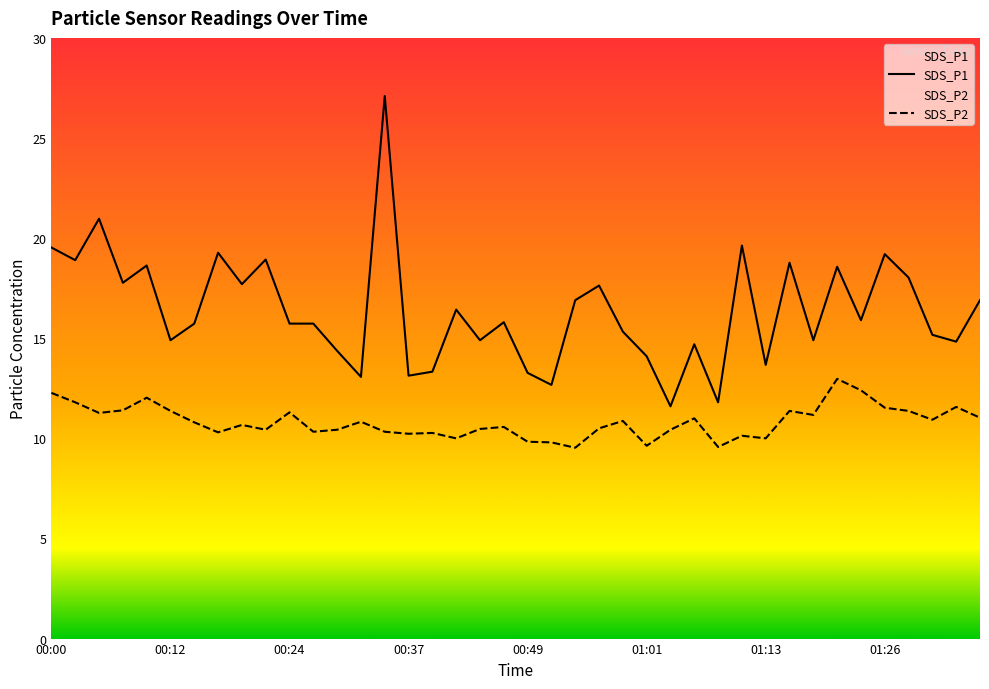

True or false: SDS_P2 and SDS_P1 intersect in this chart.

False